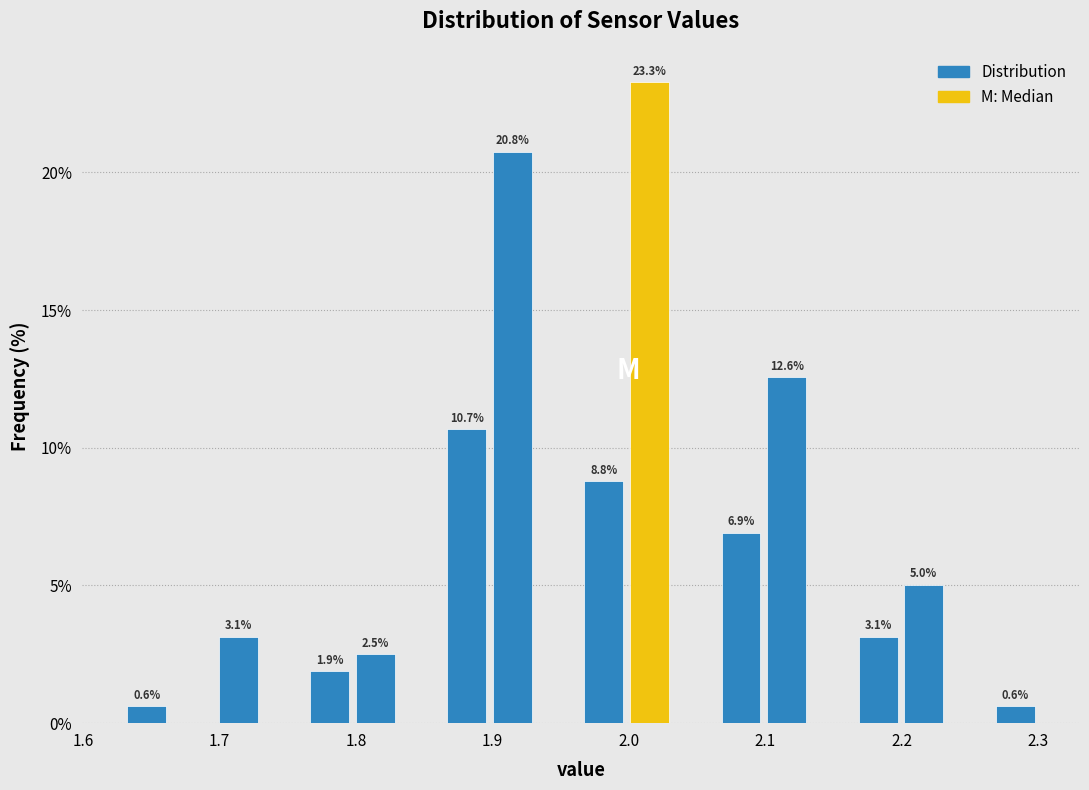

Read against the x-axis, roughly where is the centre of the tallest bar?

2.02